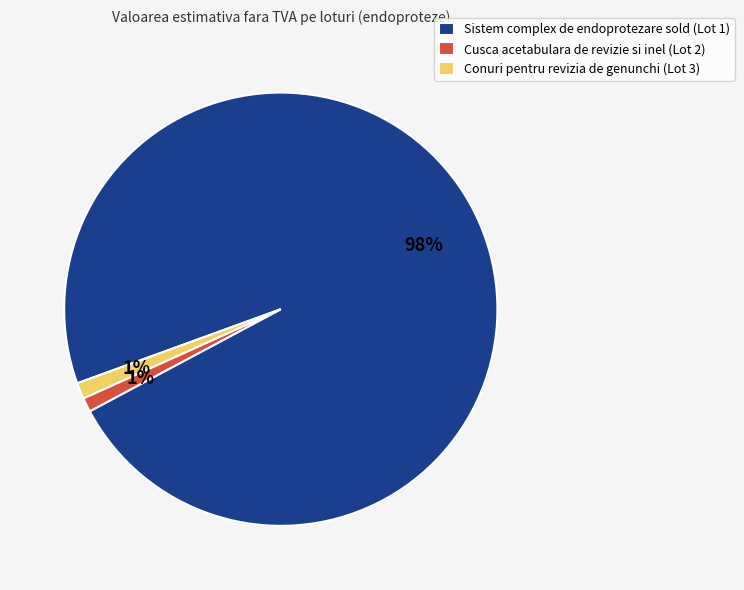

Which slice is the largest?

Sistem complex de endoprotezare sold (Lot 1)